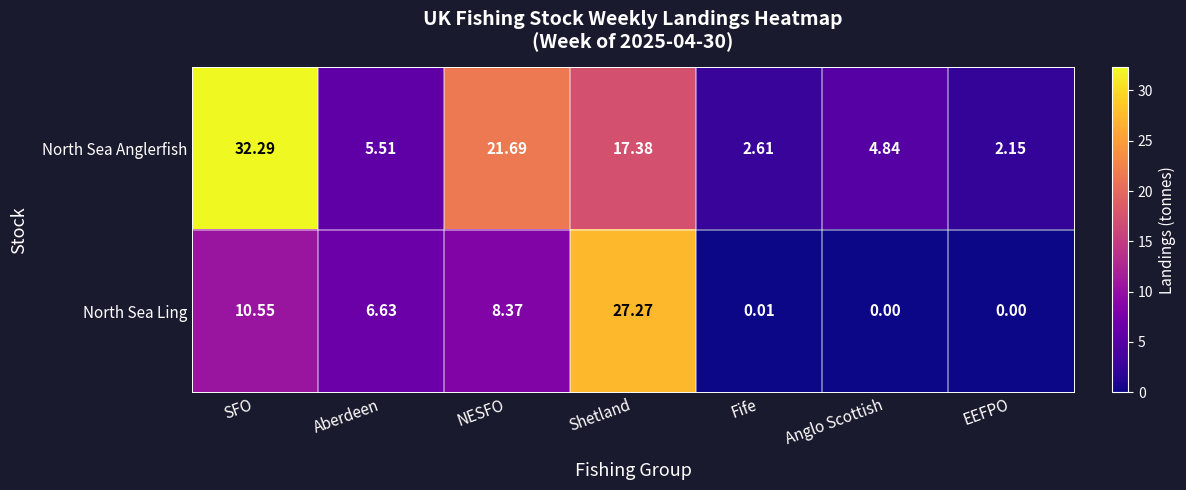

List the series in order of their peak value, lowest first.

North Sea Ling, North Sea Anglerfish